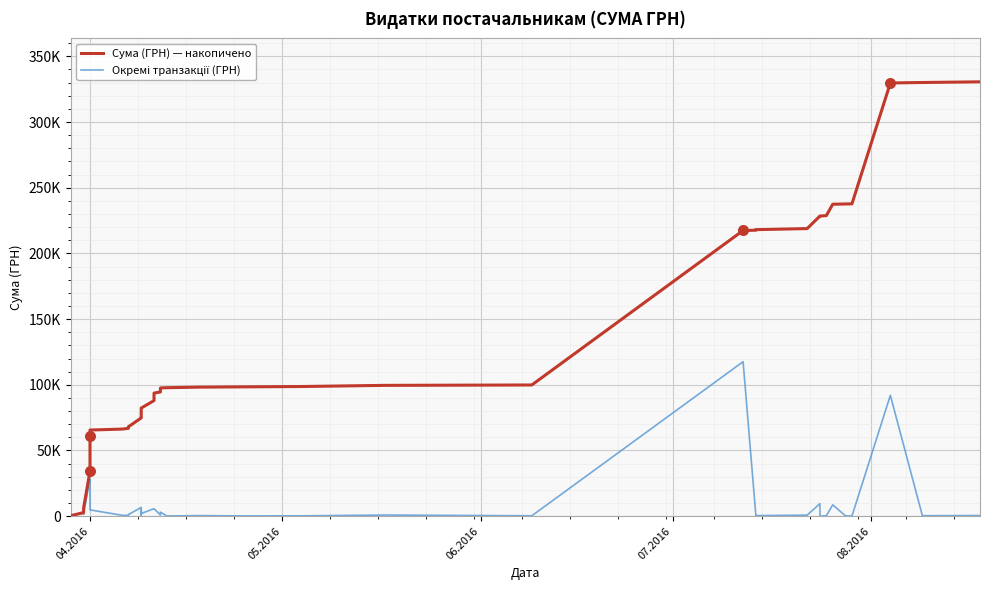

Which series has the largest total across all categories?

Сума (ГРН) — накопичено